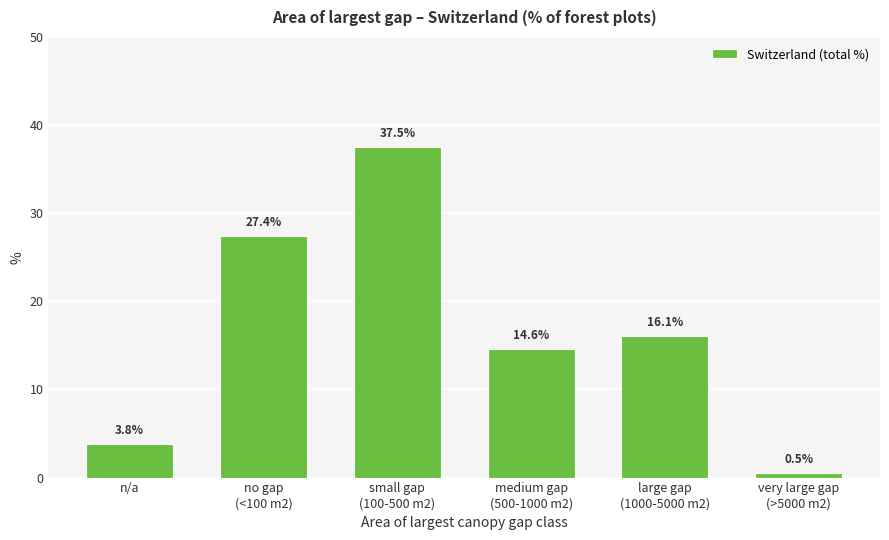

Reading left to right, extract all data points from this chart.

3.8	27.4	37.5	14.6	16.1	0.5